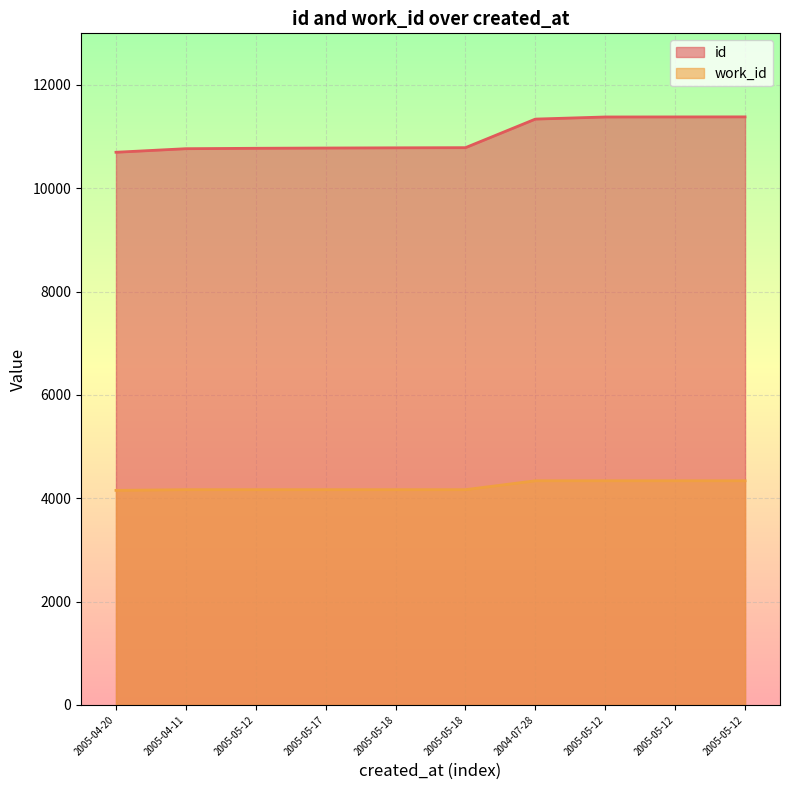

What is the sum of all work_id values?

42344